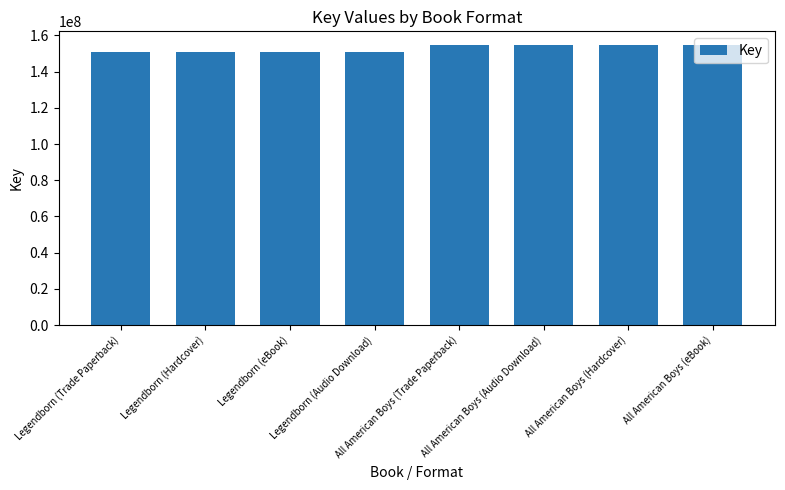

The chart shows a value of 150878518 at Legendborn (eBook). True or false?

True